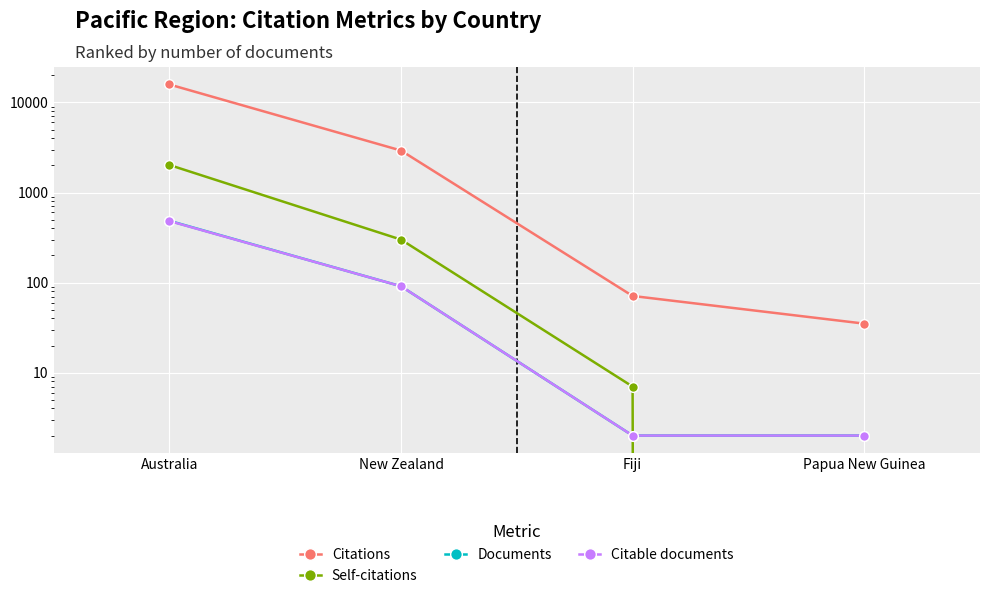

What is the average value of the Self-citations series?

582